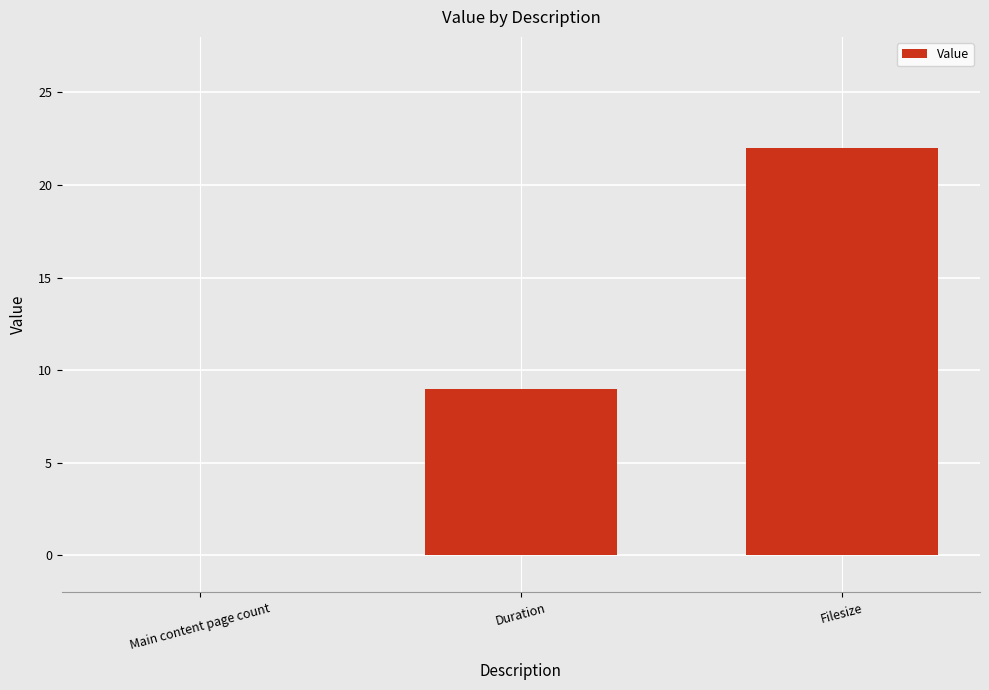

What value does the data have at Filesize, to the nearest 5?

20